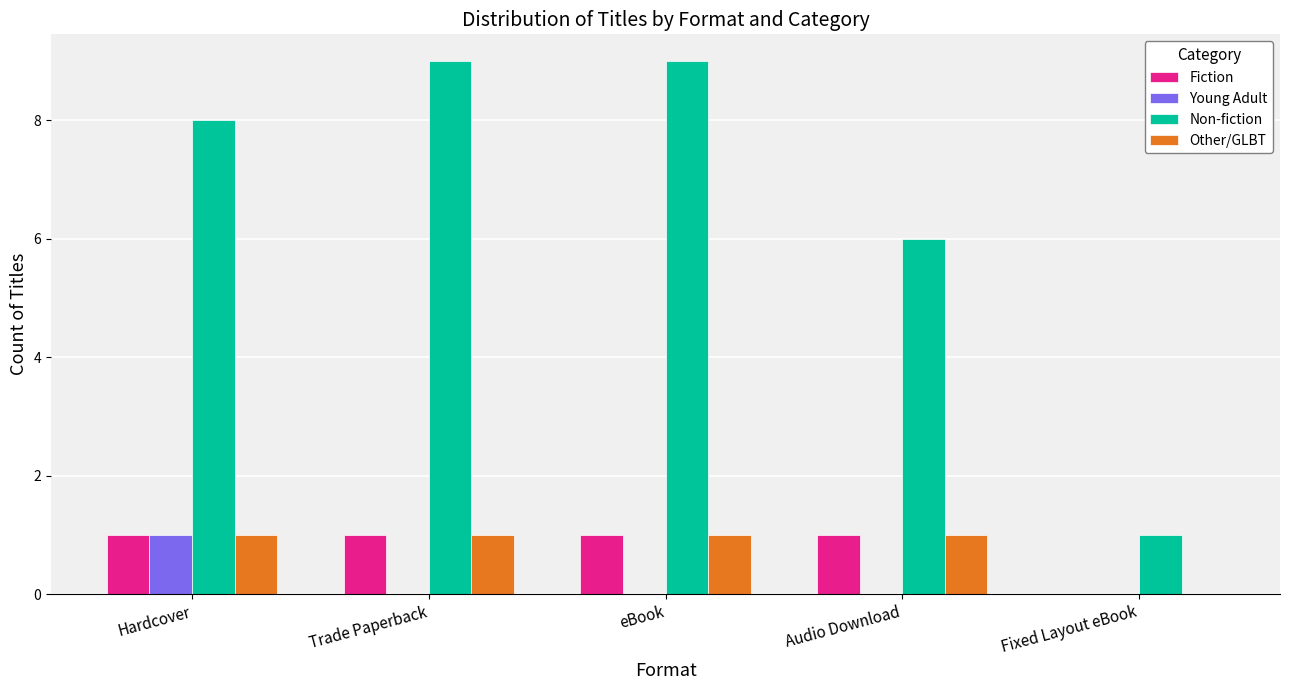

The Young Adult series shows 0 at Fixed Layout eBook. True or false?

True